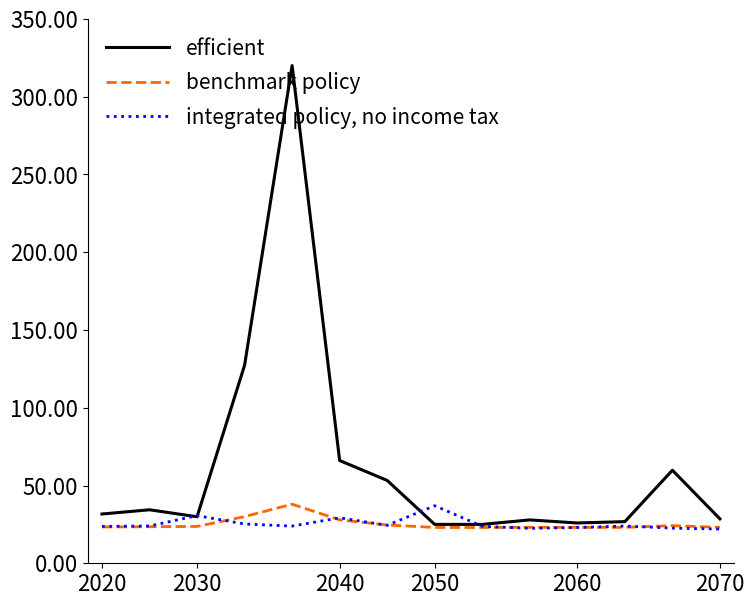

What is the maximum value for benchmark policy?

38.0